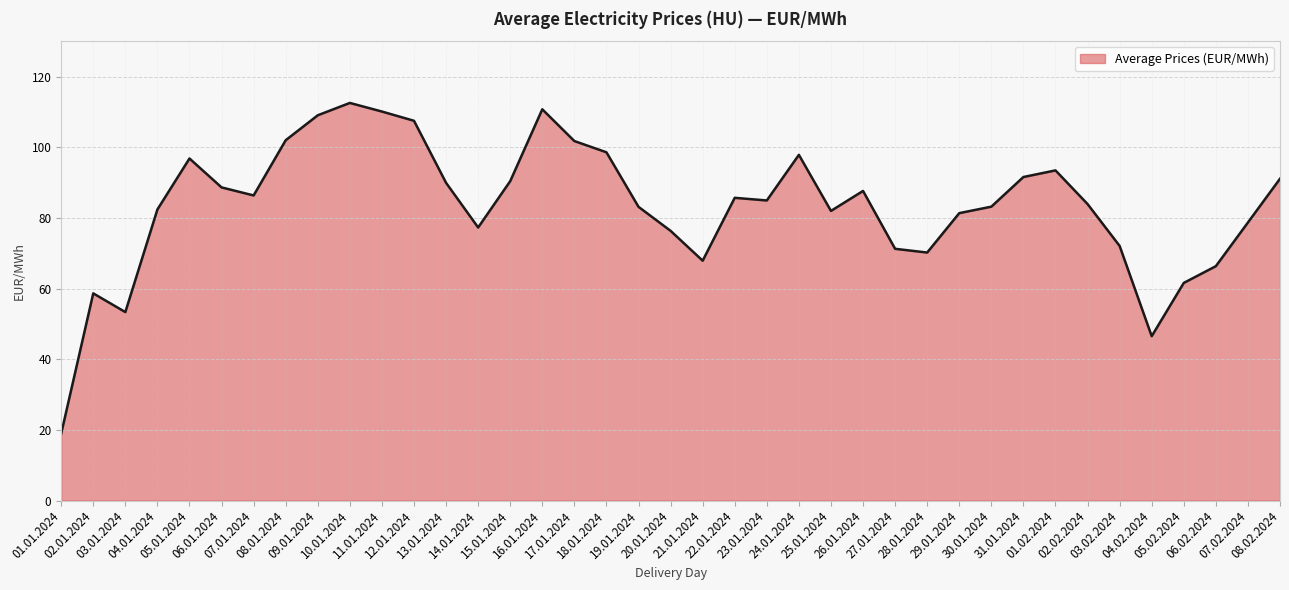

What is the difference between the maximum and minimum values?

93.6